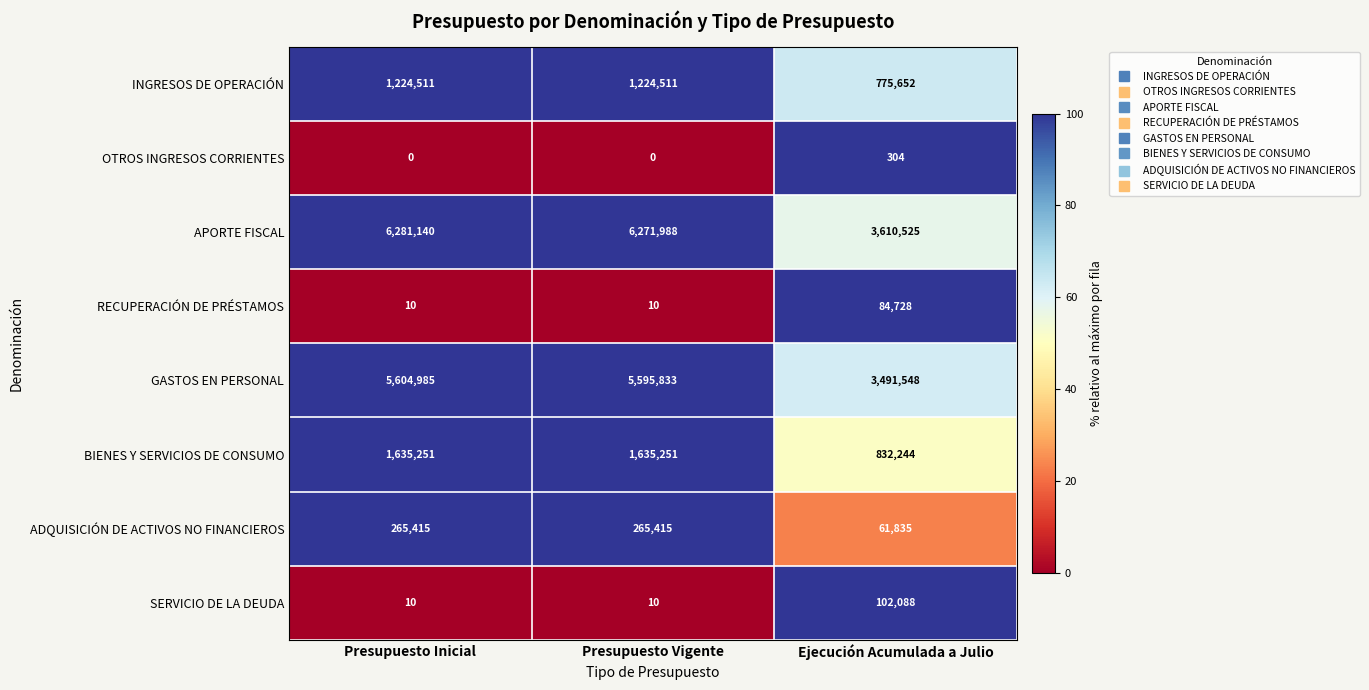

The value of BIENES Y SERVICIOS DE CONSUMO at Ejecución Acumulada a Julio is 1342248. True or false?

False